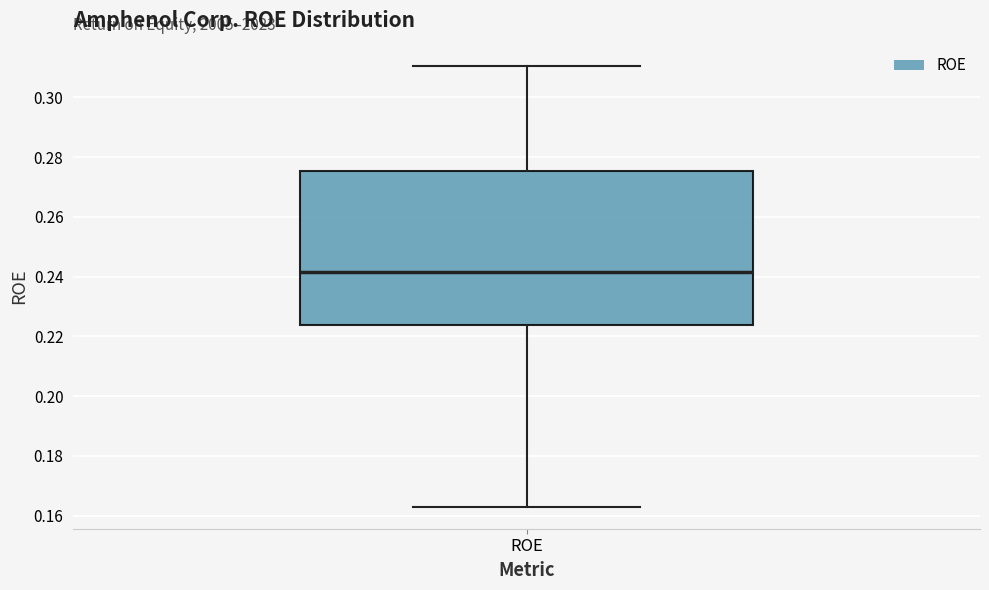

Where does the median line of the box for ROE sit on the y-axis? The values are not printed on the chart, so give them approximately, as read against the axis.

0.242